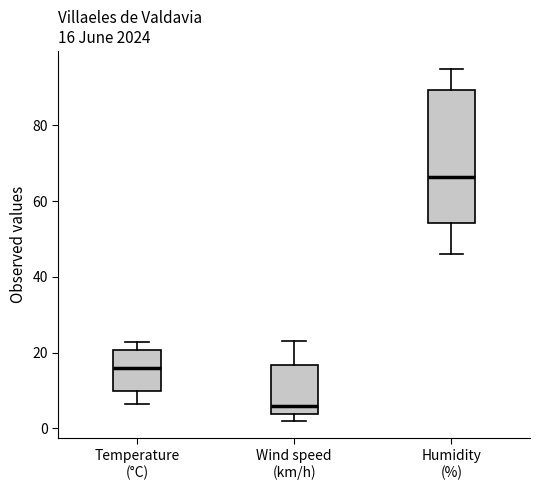

Comparing the boxes themselves (not the whiskers), which one is the tallest?

Humidity (%)